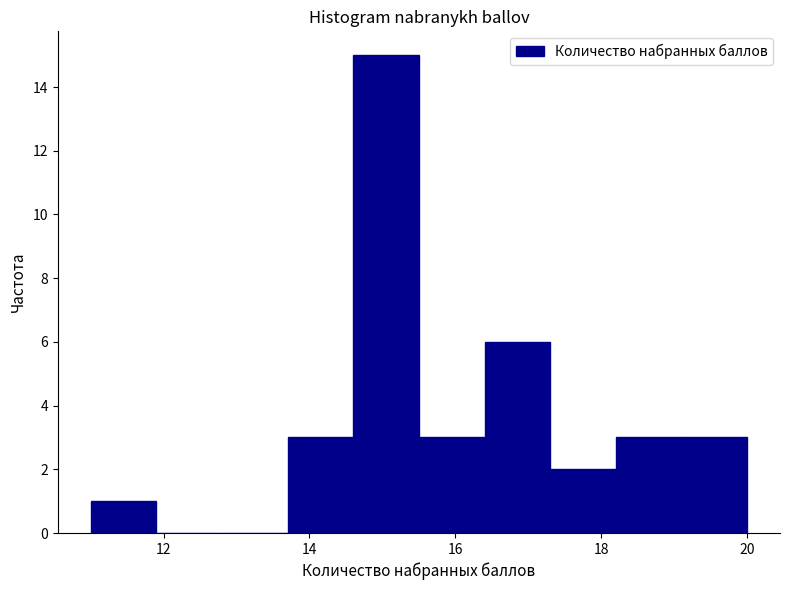

How tall is the bar that spans 14.6 to 15.5 on the x-axis? Neither the bar edges nor the heights are printed on the chart, so give them approximately, as read against the axes.

15